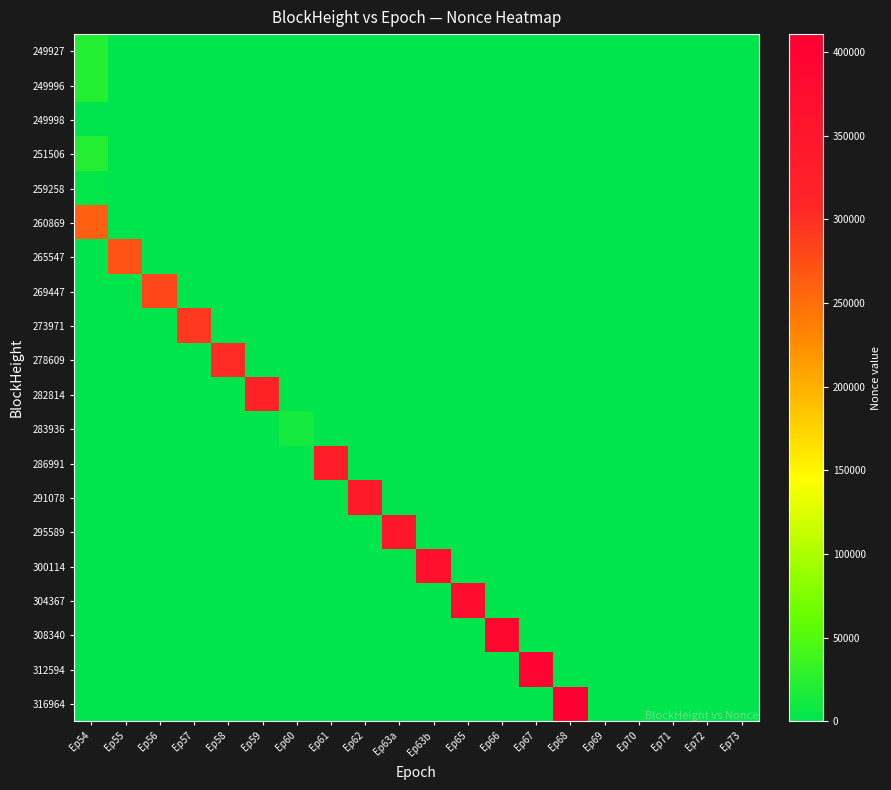

List the series in order of their peak value, highest first.

316964, 312594, 308340, 304367, 300114, 295589, 291078, 286991, 282814, 278609, 273971, 269447, 265547, 260869, 251506, 249996, 249927, 283936, 259258, 249998